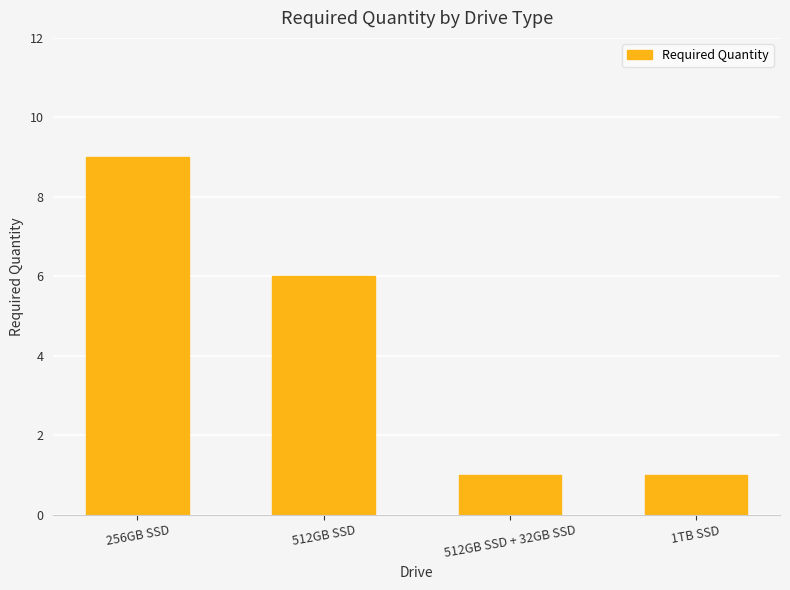

What is the sum of all values?

17